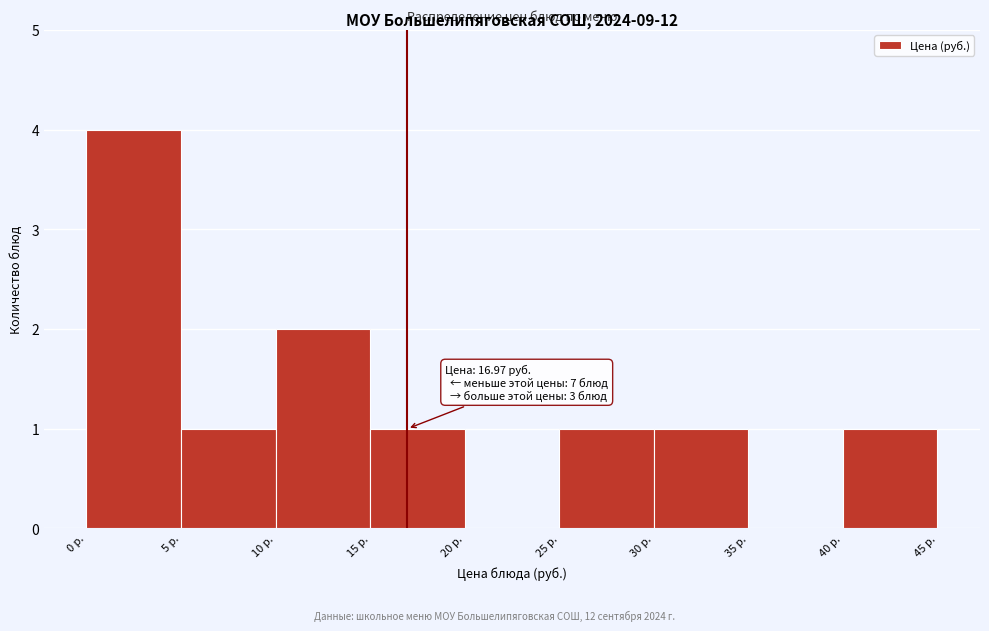

Over which range of the x-axis is the bar tallest?

0 to 5